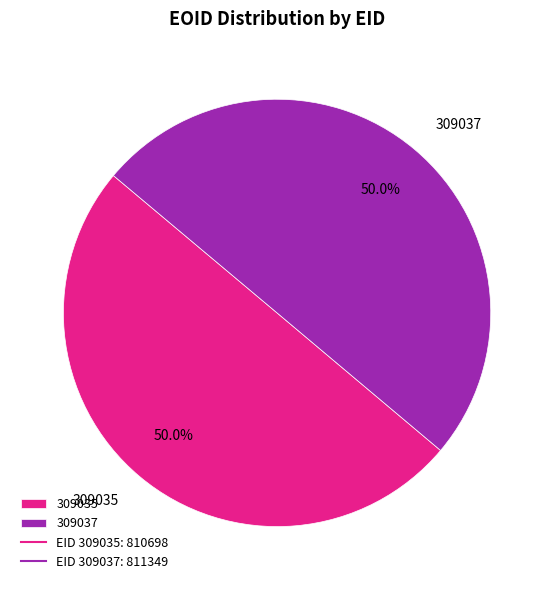

Combined, what portion of the pie is 309035 and 309037?

100.0%